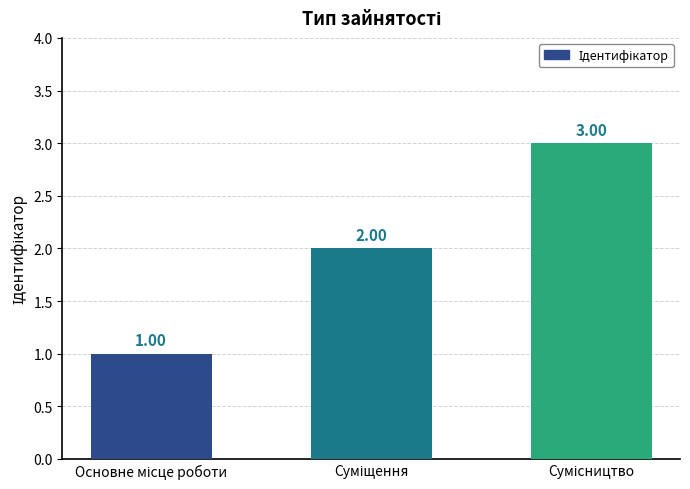

What is the sum of all values?

6